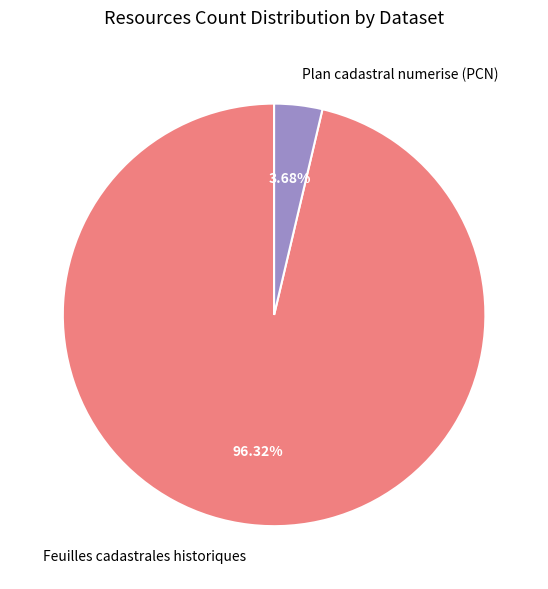

What is the total percentage of Plan cadastral numerise (PCN) and Feuilles cadastrales historiques?

100.0%